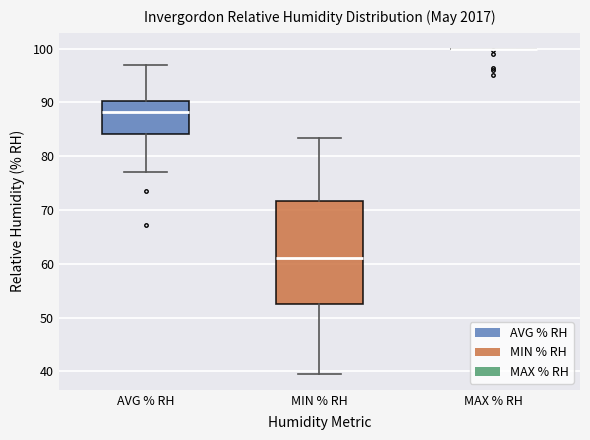

Reading left to right, transcribe this box plot: for each box, give where its median line is, the range the box spans, and where its two whiskers end, as read against the y-axis. The values are not printed on the chart, so give them approximately, as read against the axis.

AVG % RH: median 88, box 84 to 90, whiskers 77 to 97
MIN % RH: median 61, box 53 to 72, whiskers 40 to 83
MAX % RH: box collapsed to a line at 100, whiskers 100 to 100